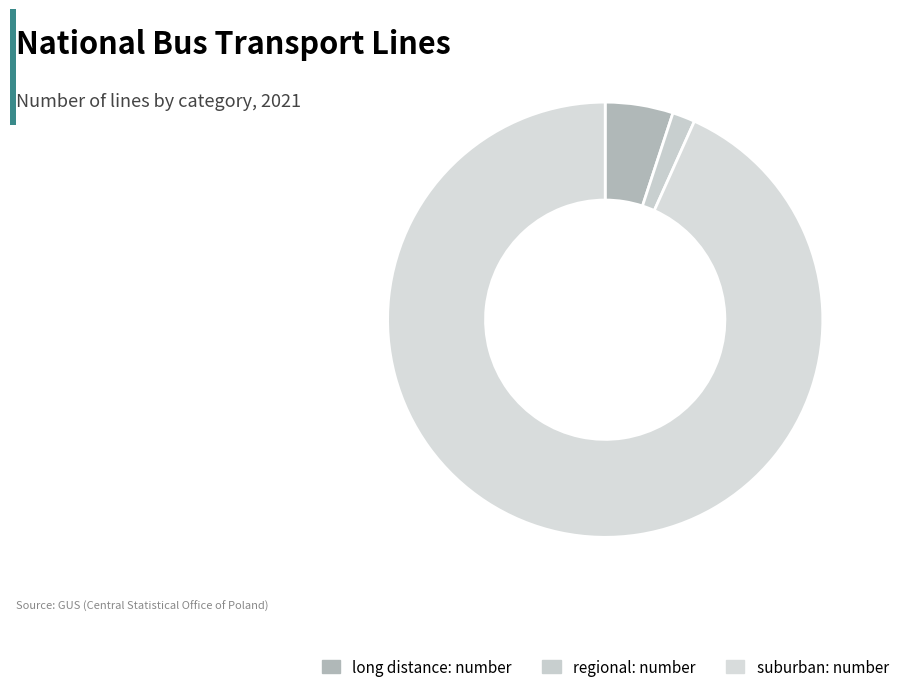

How many segments does this pie chart have?

3